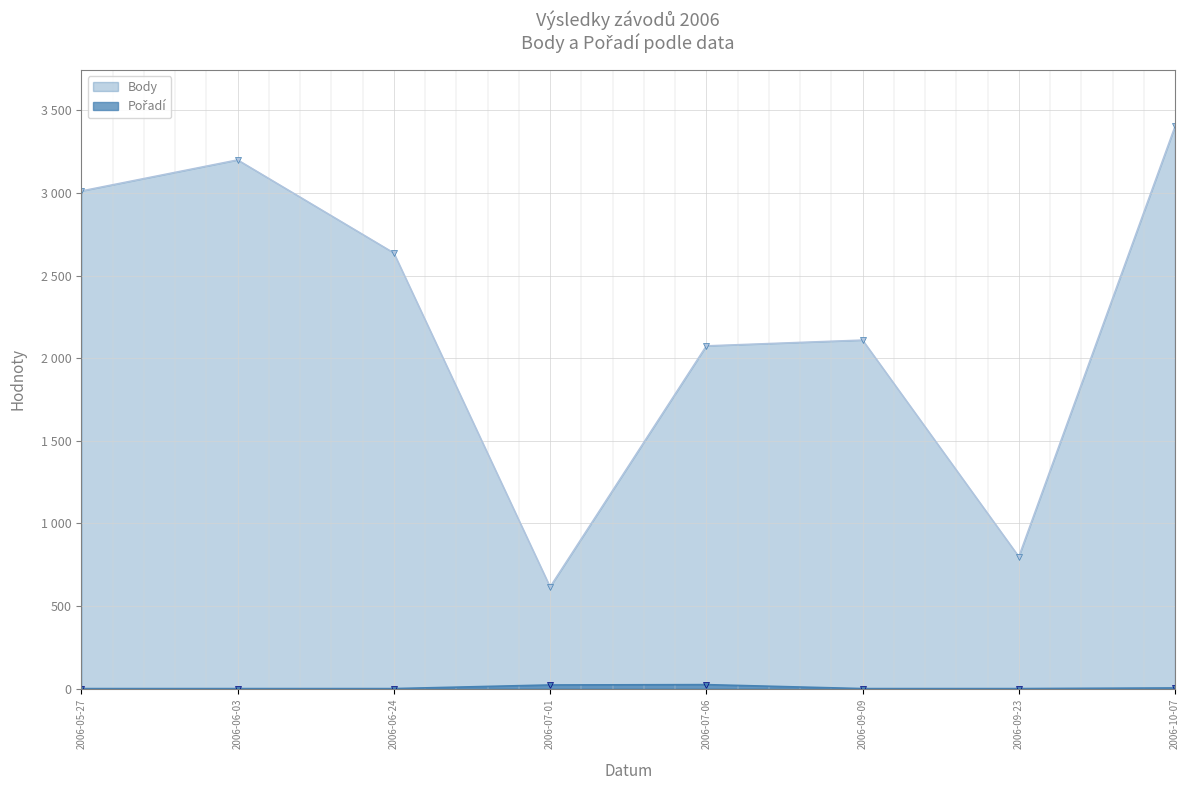

Is it true that Body equals 617 at 2006-07-01?

True